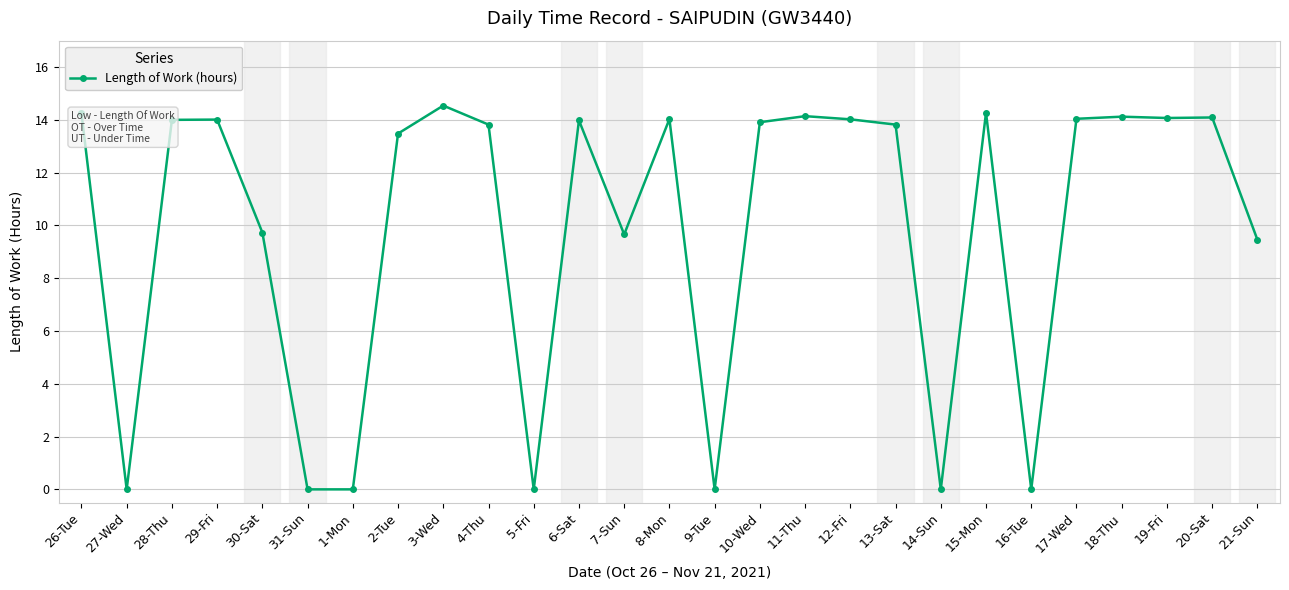

What position from the right is 15-Mon?

7